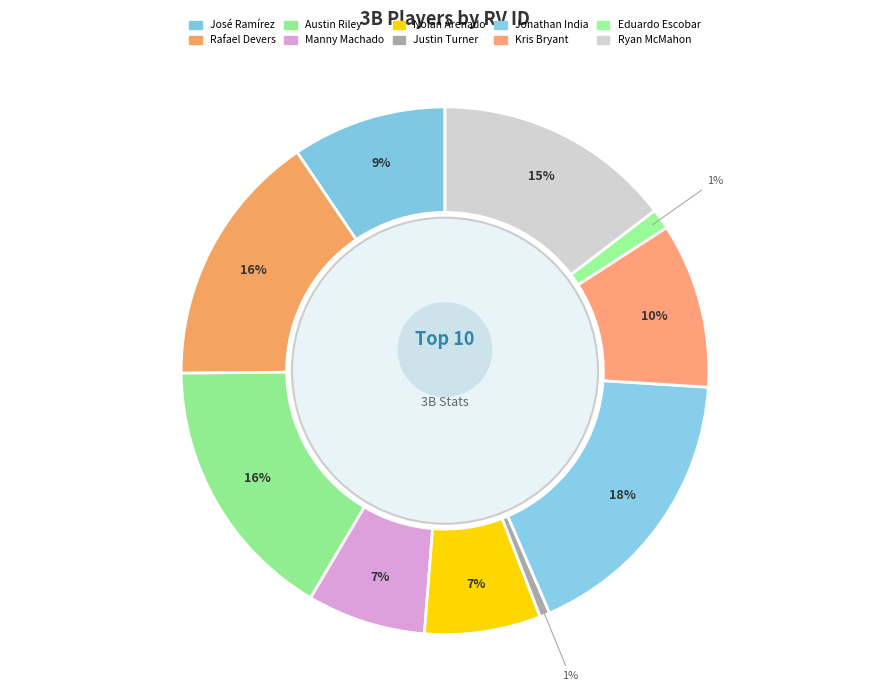

What is the change in value from Manny Machado to Justin Turner?

-4873